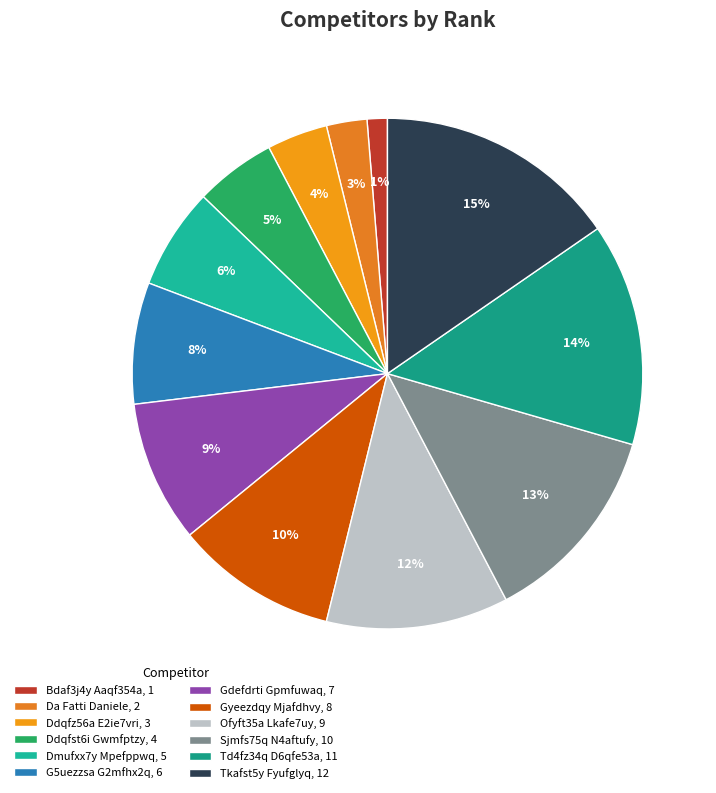

Is it true that G5uezzsa G2mfhx2q is 1% of the pie?

False